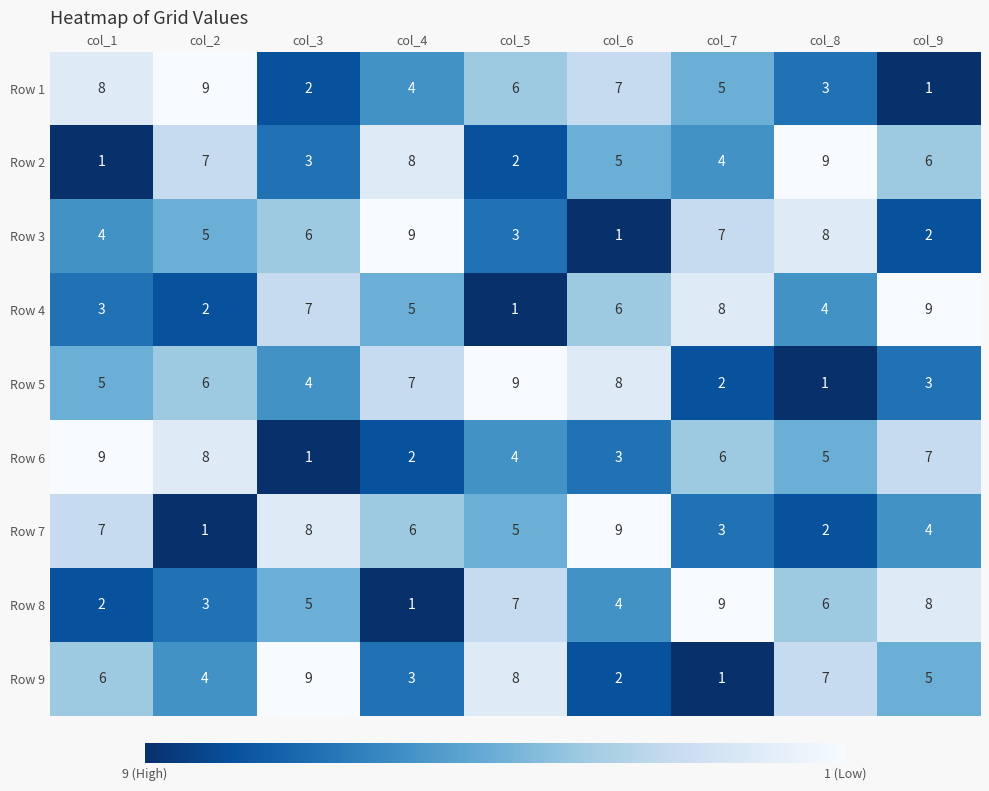

At which label does Row 5 reach its minimum?

col_8